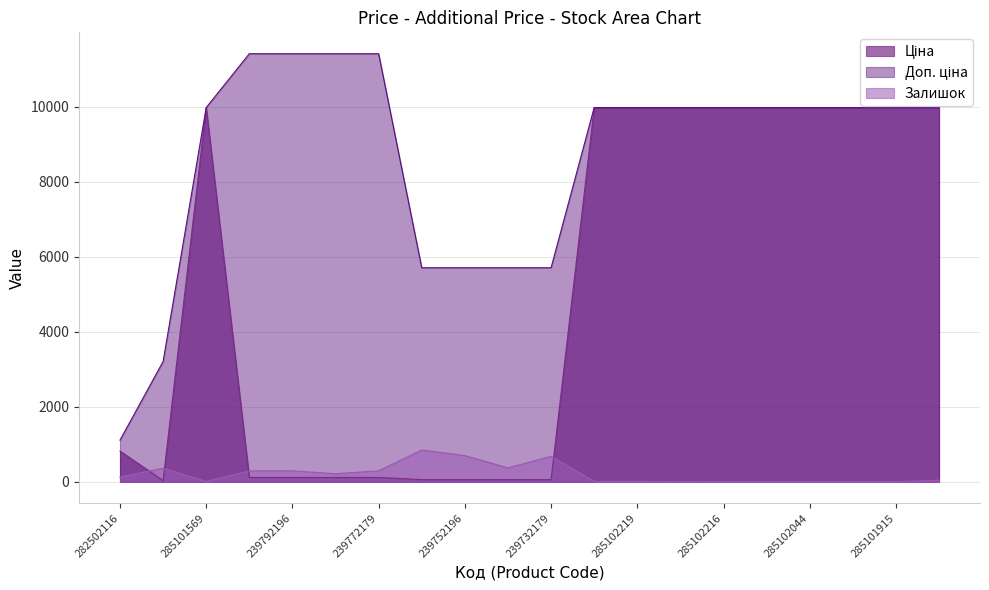

What is the sum of all Доп. ціна values?

172524.1